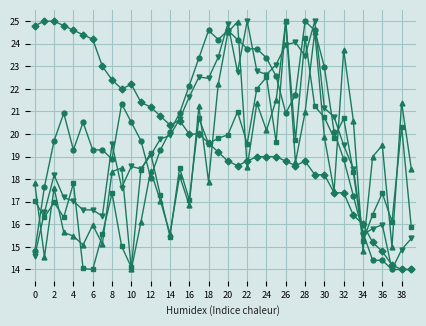

What is the minimum value shown in the chart?

14.0